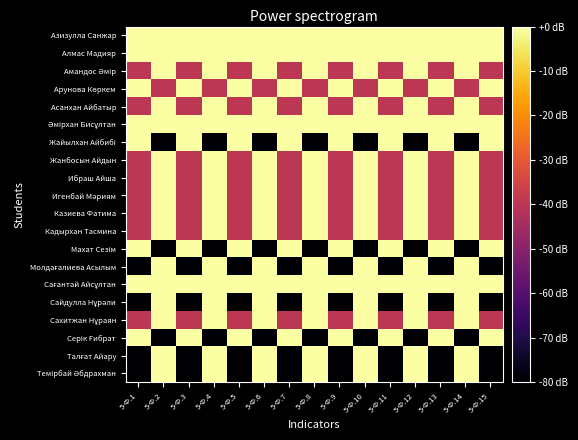

What is the smallest value displayed?

-80